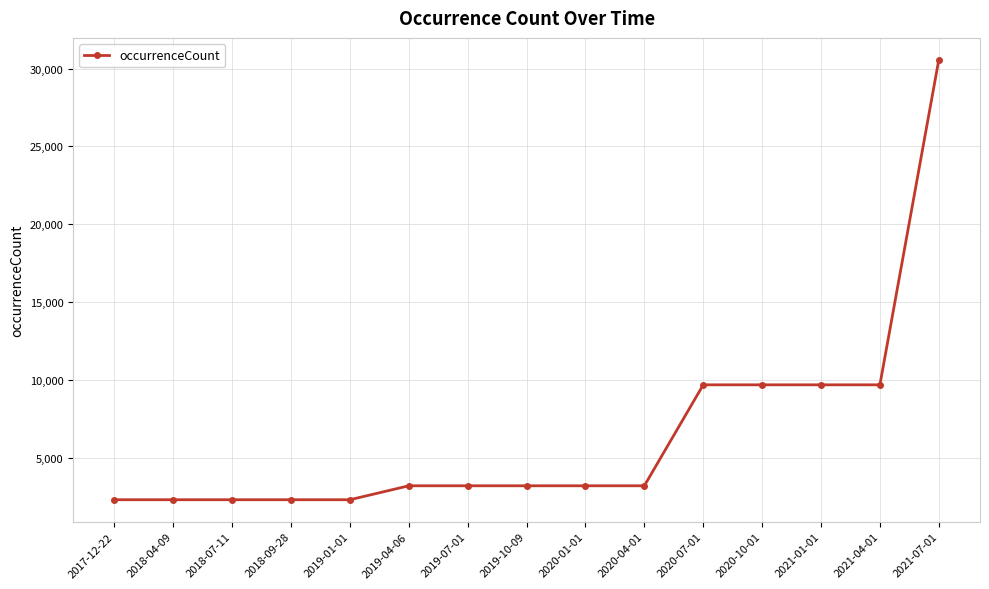

What is the ratio of the value at 2017-12-22 to the value at 2020-04-01?

0.7